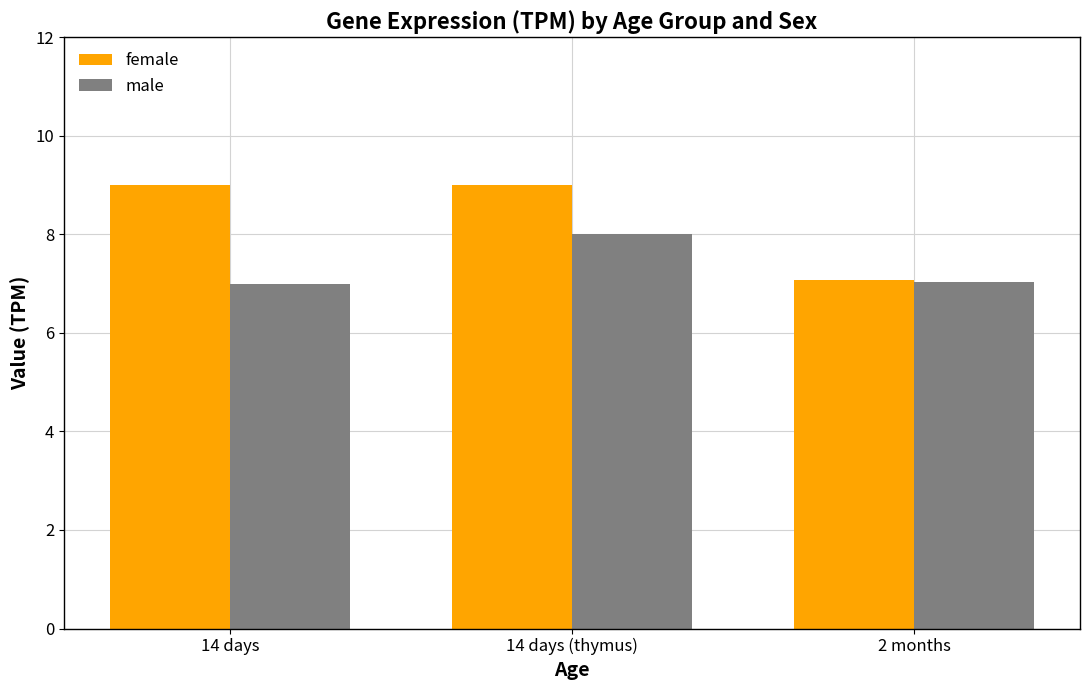

What is the difference between the highest and lowest values at 14 days?

2.0